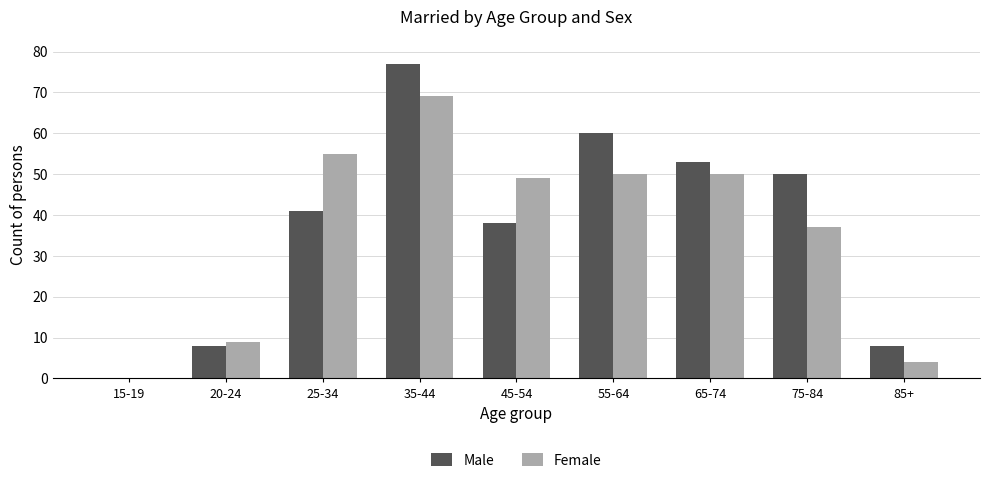

What is the sum of the Female values at 20-24 and 45-54?

58